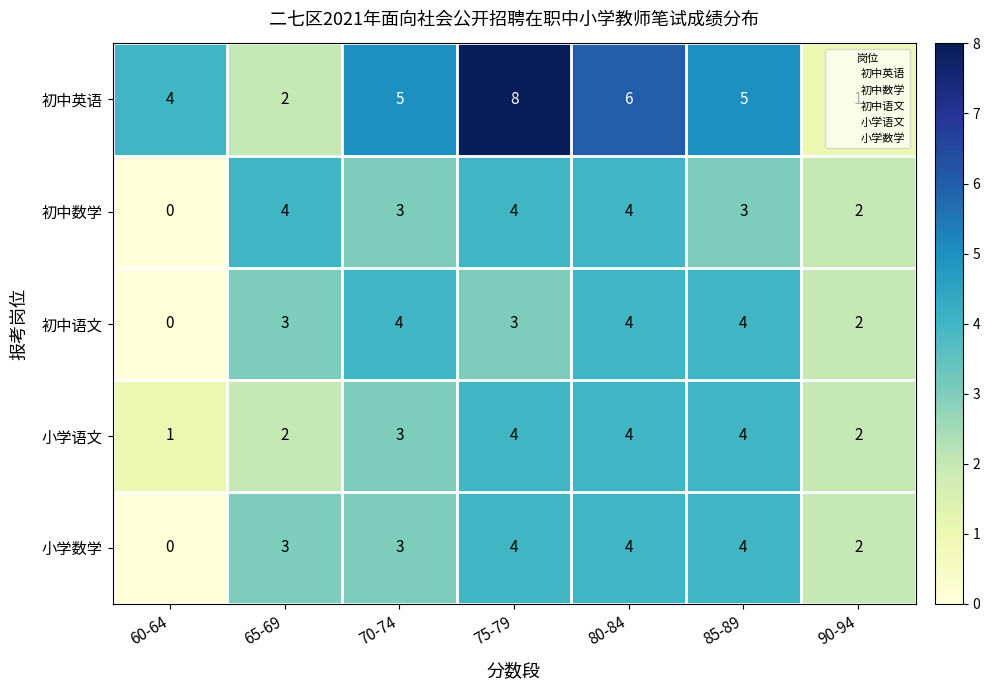

True or false: 初中英语 has a value of 2 at 70-74.

False